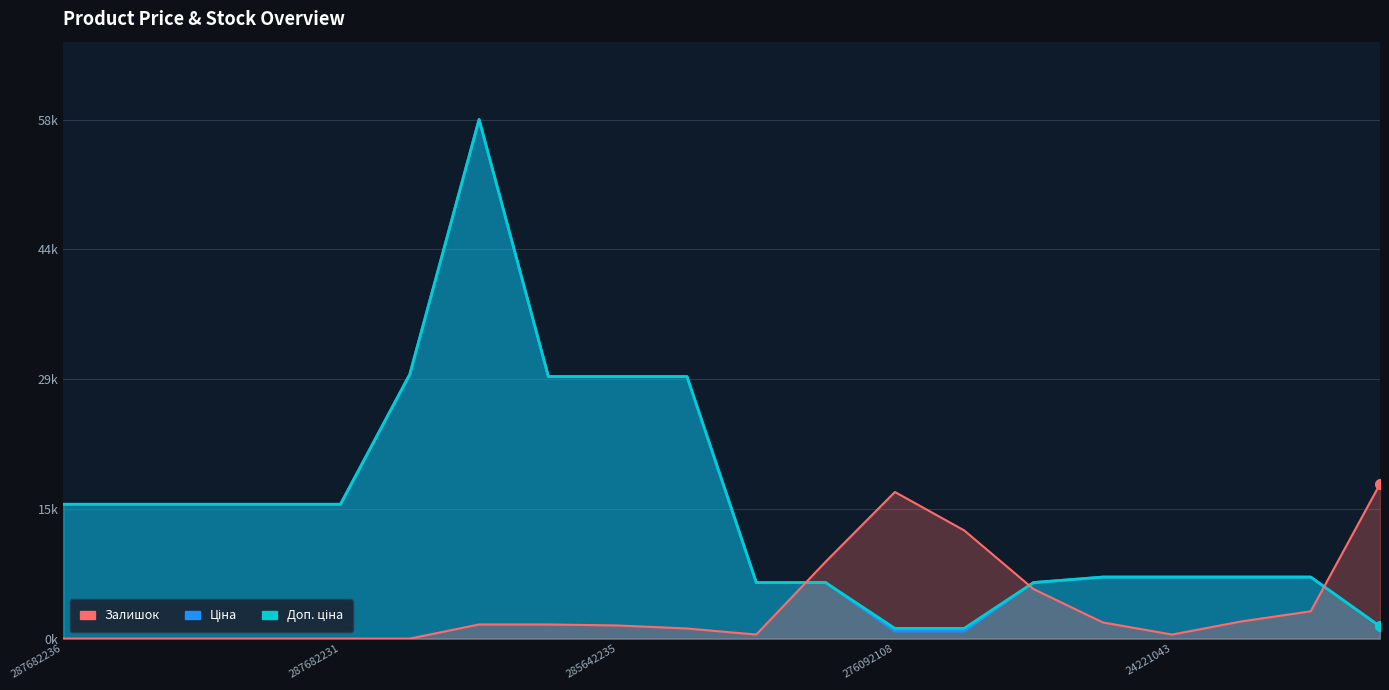

Between which two adjacent categories do Залишок and Ціна first intersect?

10 and 11